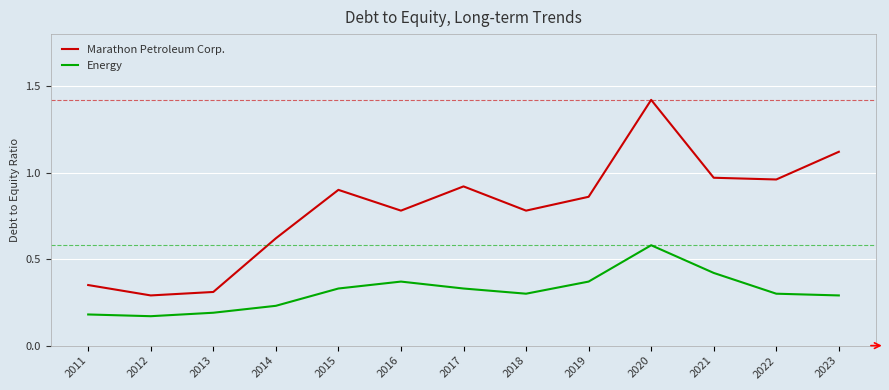

List the series in order of their peak value, highest first.

Marathon Petroleum Corp., Energy